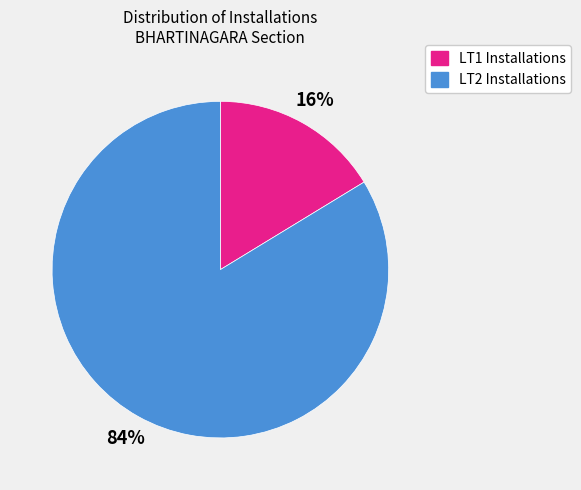

Which slice is the largest?

LT2 Installations